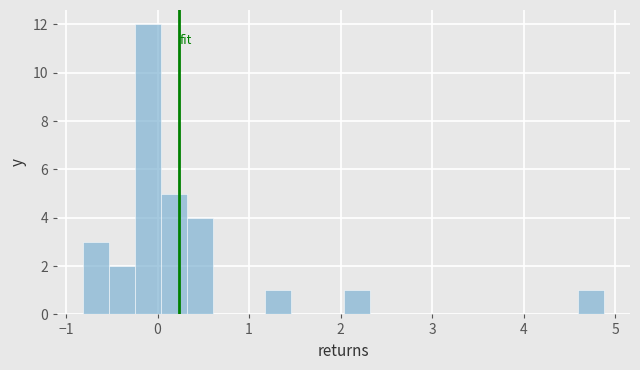

Read against the x-axis, roughly where is the centre of the tallest bar?

-0.1